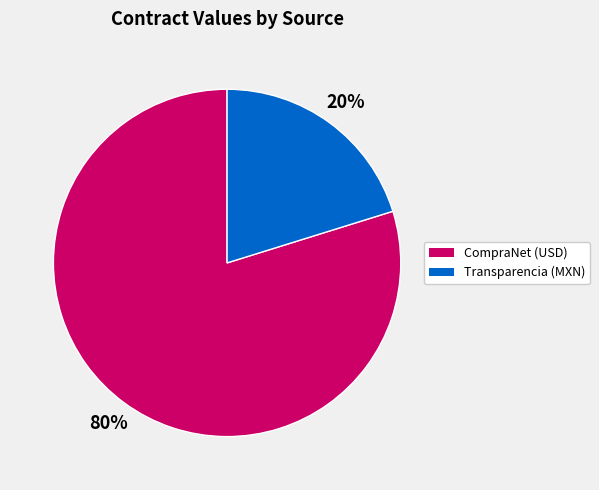

To the nearest percent, what is the average slice percentage?

50%